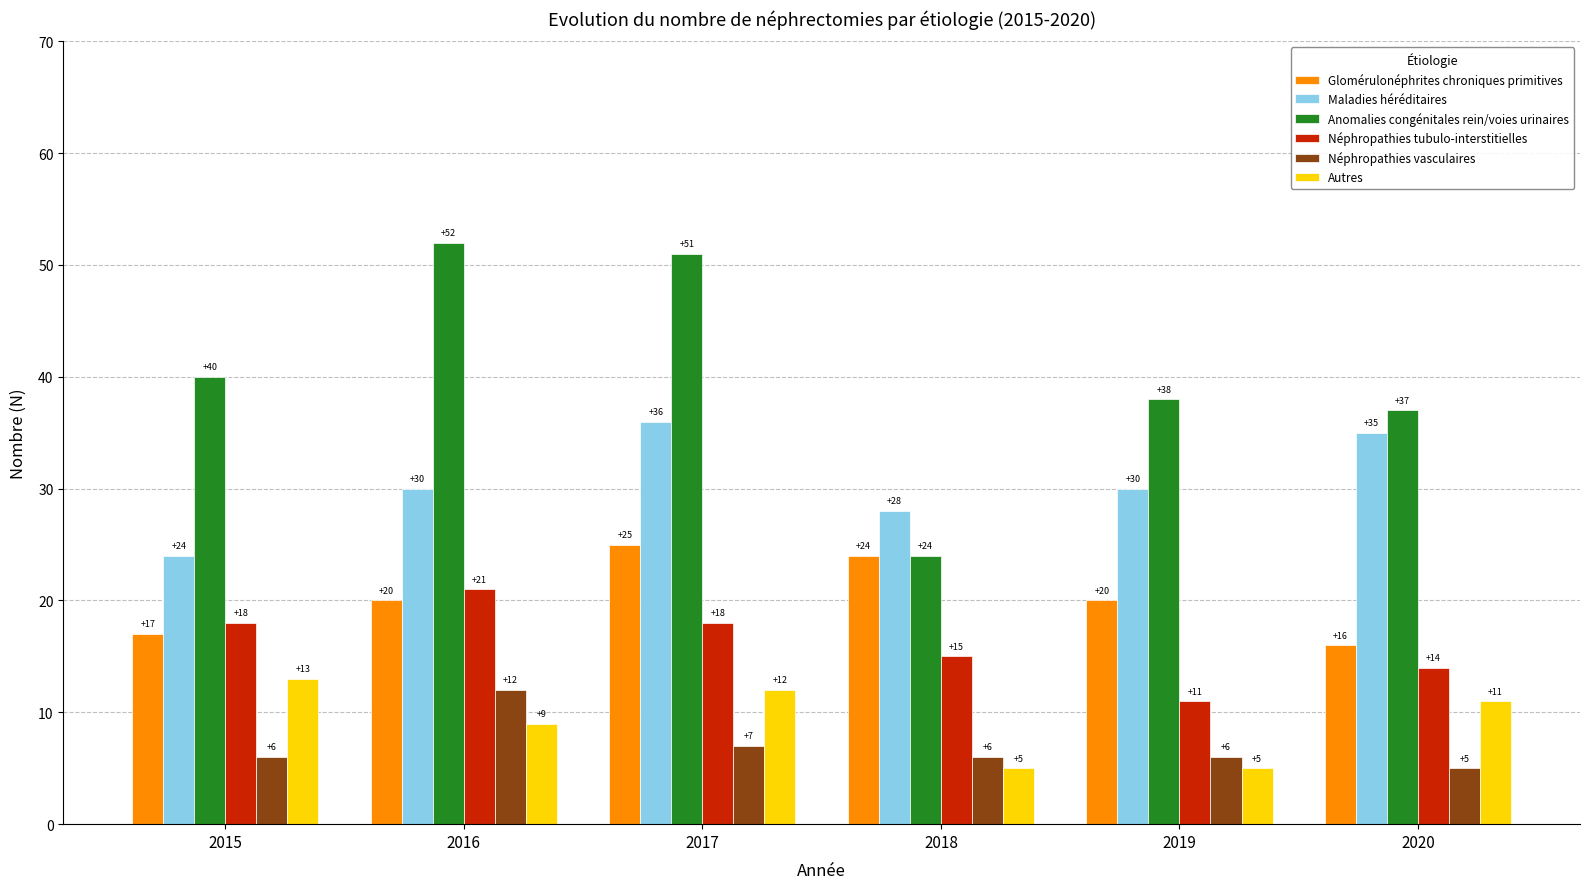

Which label corresponds to the largest value in the chart?

2016